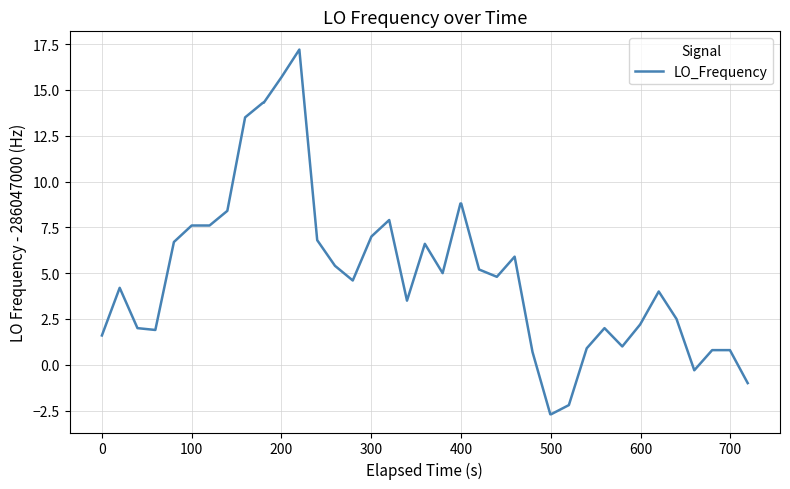

What is the maximum value shown in the chart?

17.2